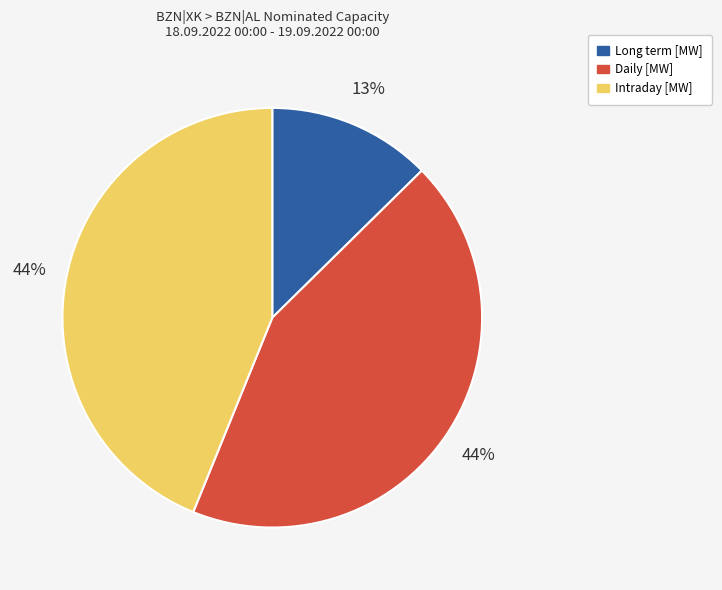

To the nearest percent, what is the difference between the largest and smallest slice percentages?

31%